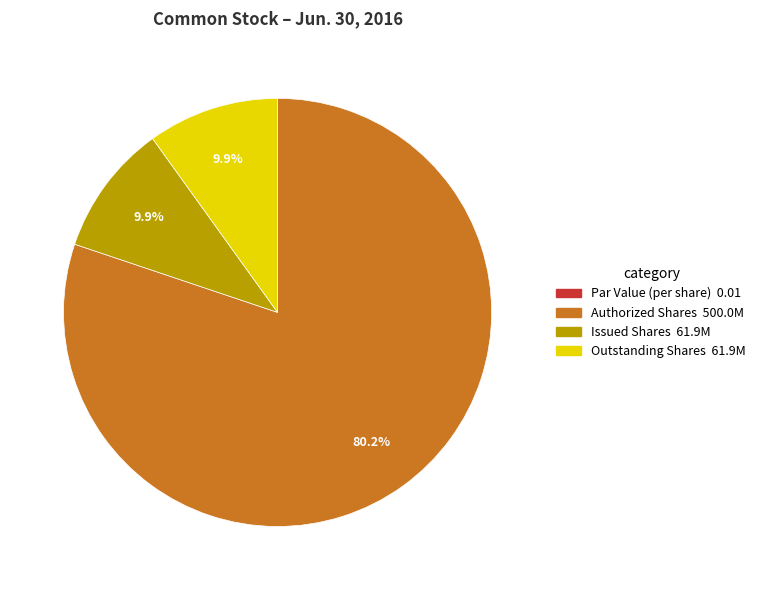

Is there any slice that represents more than half of the pie?

Yes